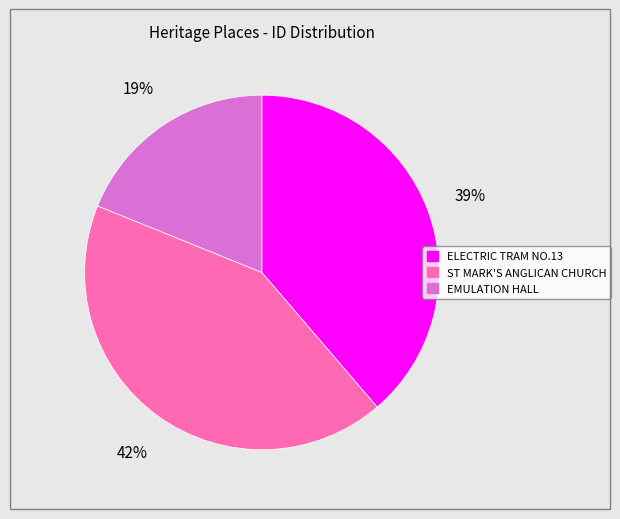

How many segments does this pie chart have?

3